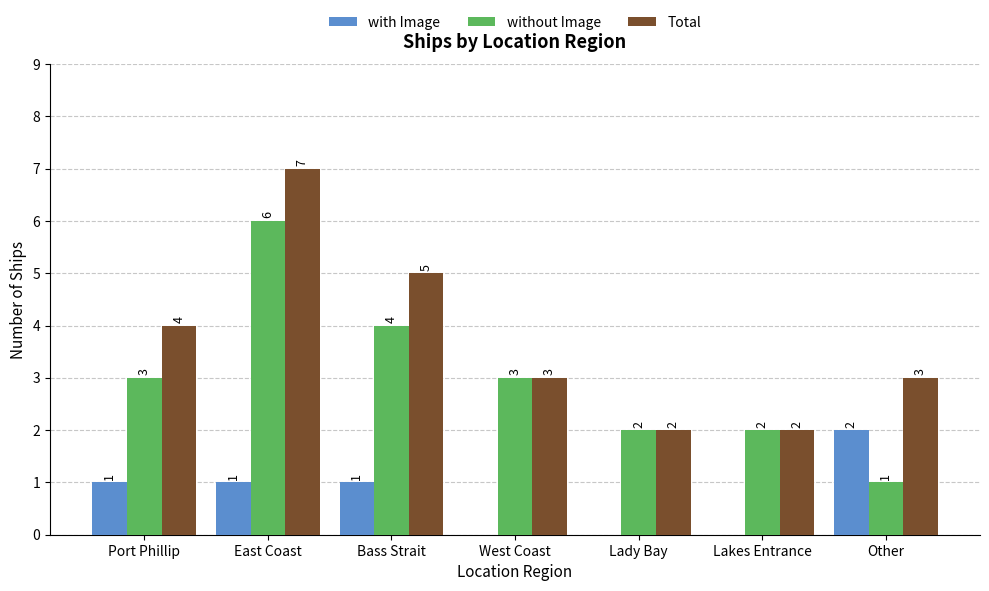

Is the value of Total at Port Phillip greater than the value of without Image at Port Phillip?

Yes